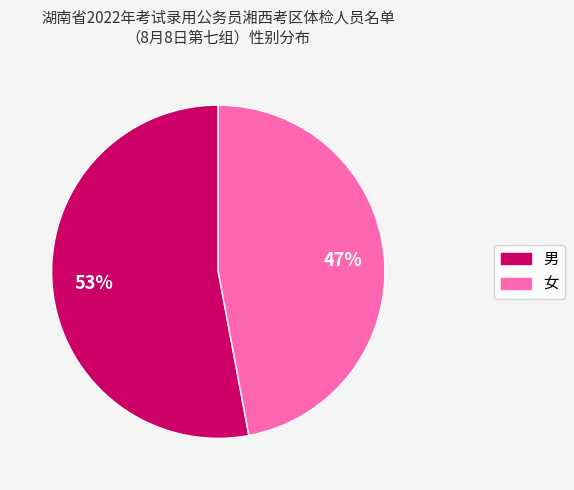

Which slice is the smallest?

女